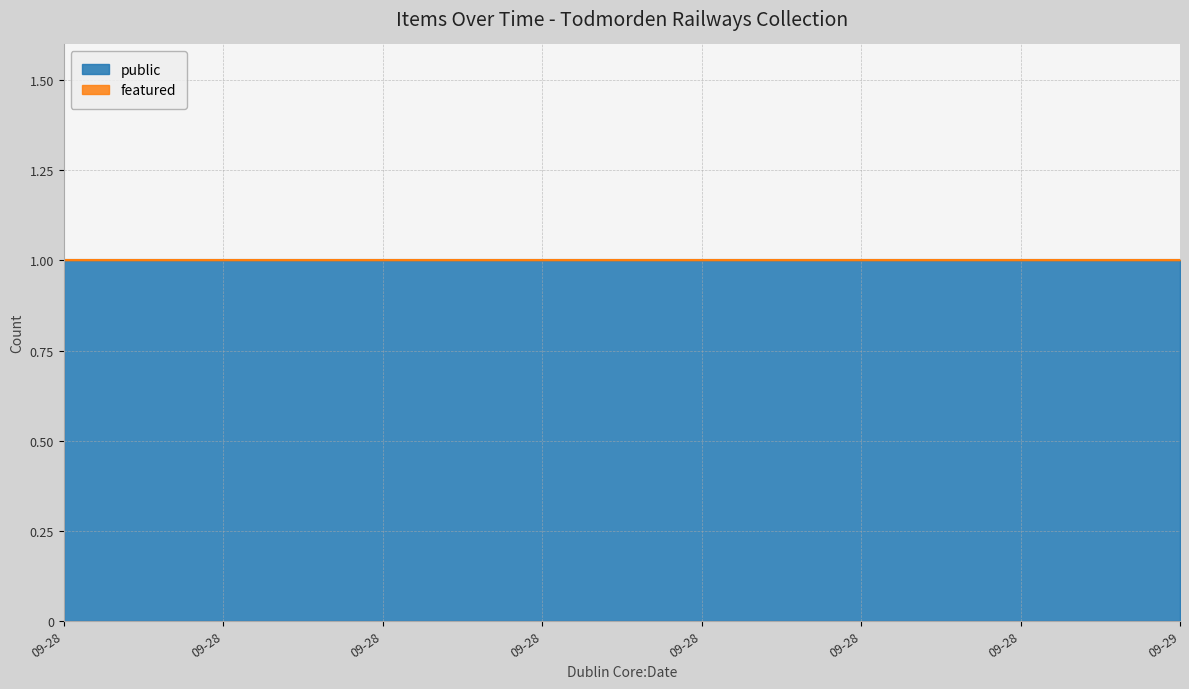

Between 2014-09-28T12:28:41 and 2014-09-28T12:29:07, which series saw the biggest shift?

public